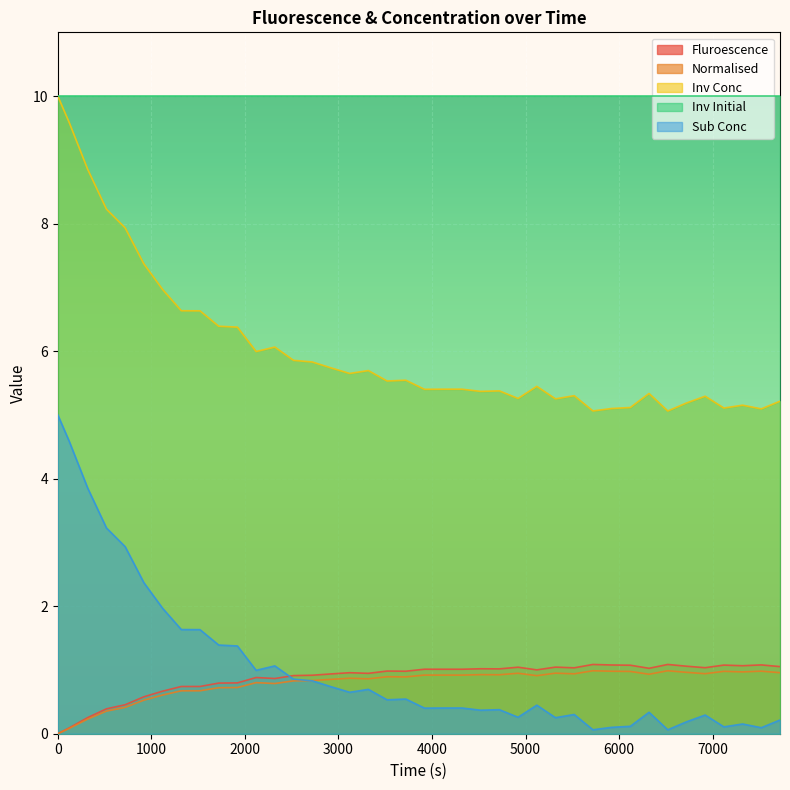

What is the difference between the maximum and minimum values in the Fluroescence series?

1.1